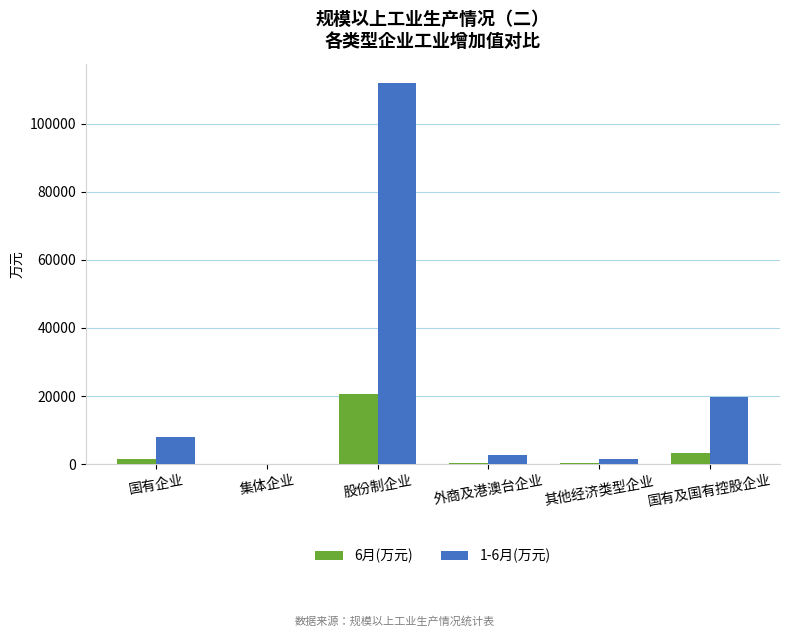

At which label is 1-6月(万元) closest to 56030?

国有及国有控股企业